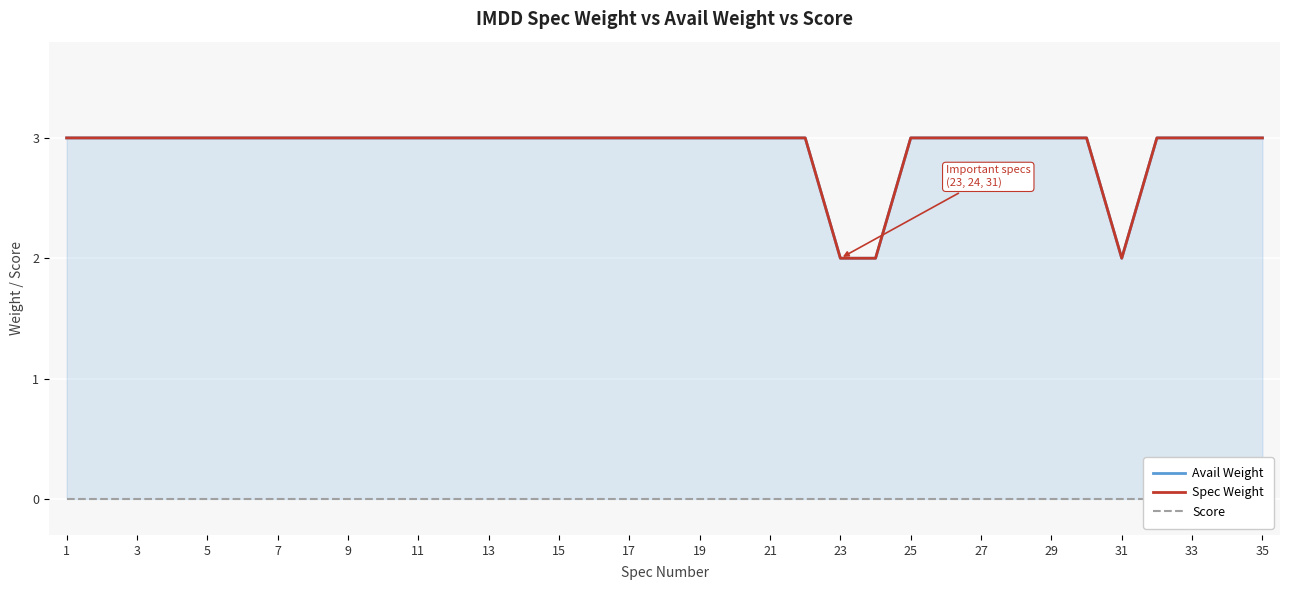

How many lines are shown in the chart?

3